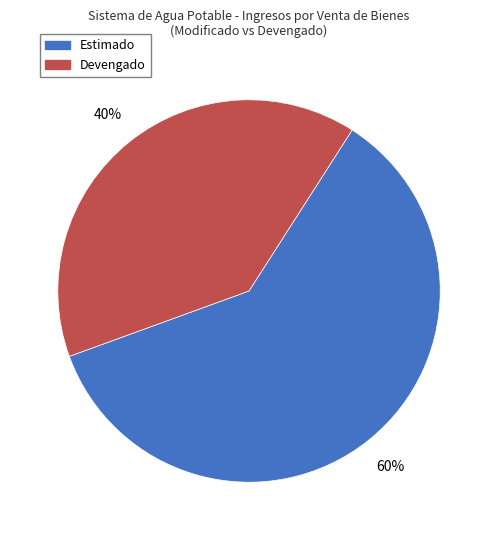

Count the number of slices in the pie.

2